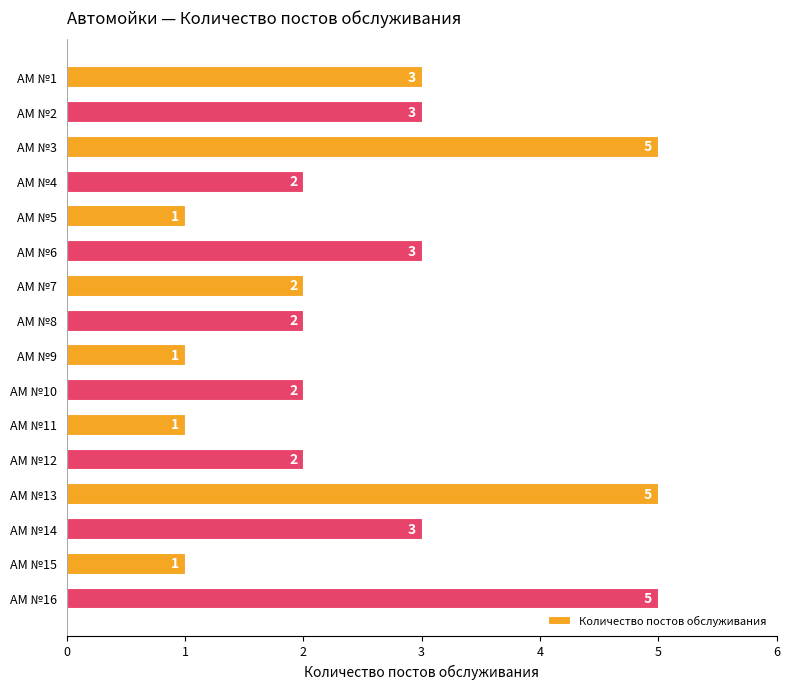

What is the value of the 7th bar from the top?

2